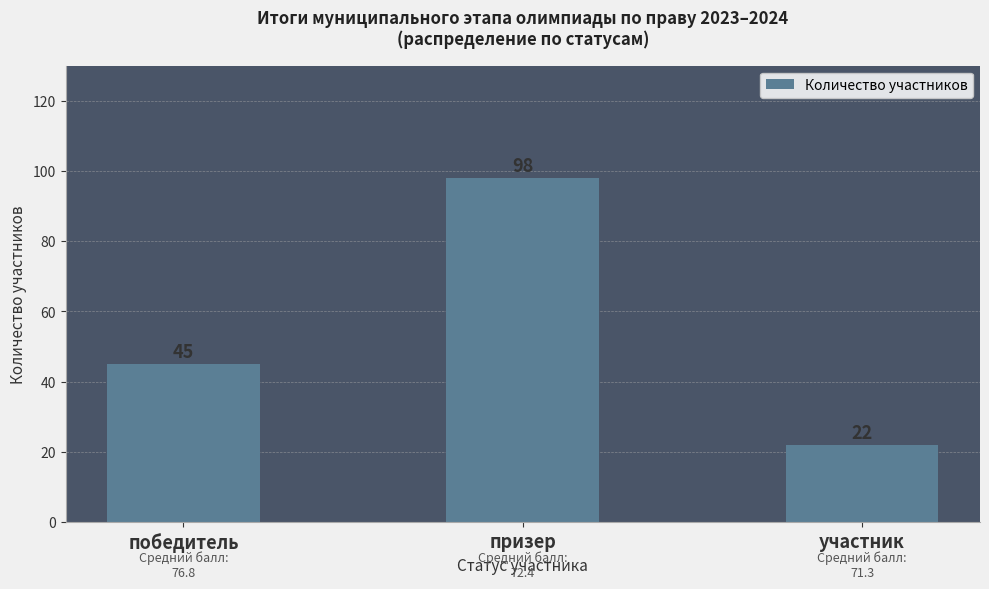

What is the change in value from победитель to участник?

-23